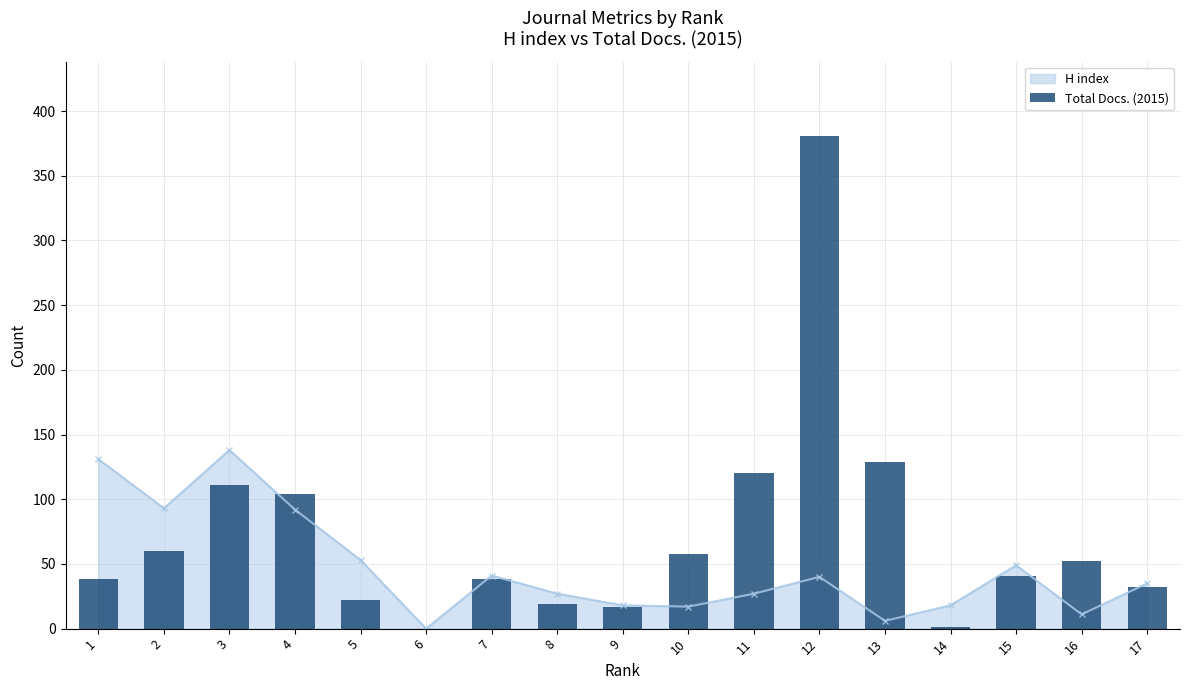

How many interior local valleys does the H index series have?

5